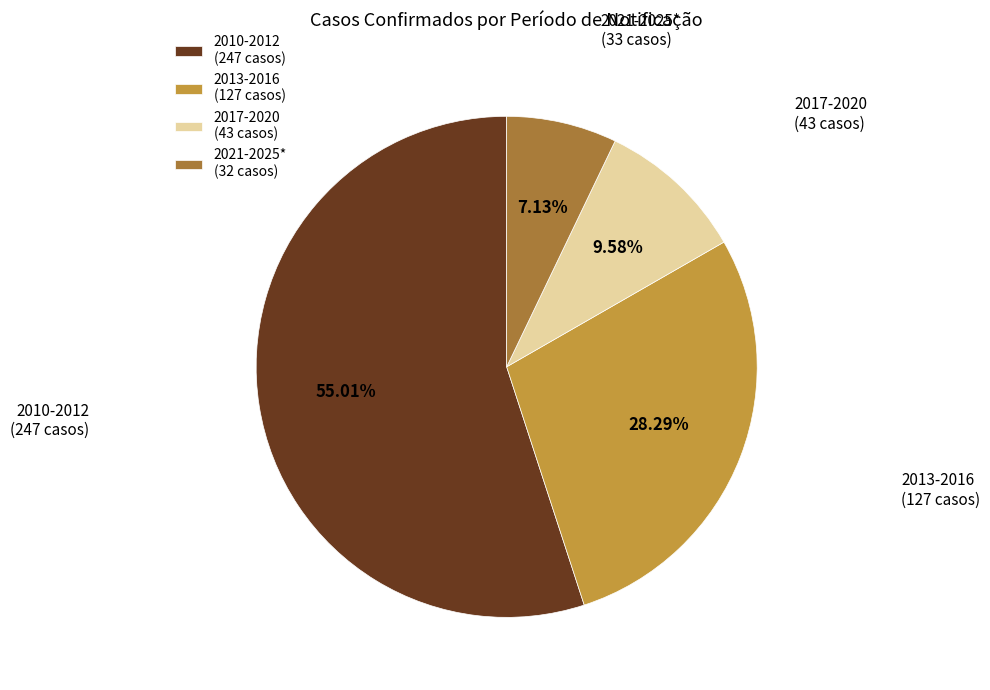

Which slice represents more than half of the pie?

2010-2012 (247 casos)